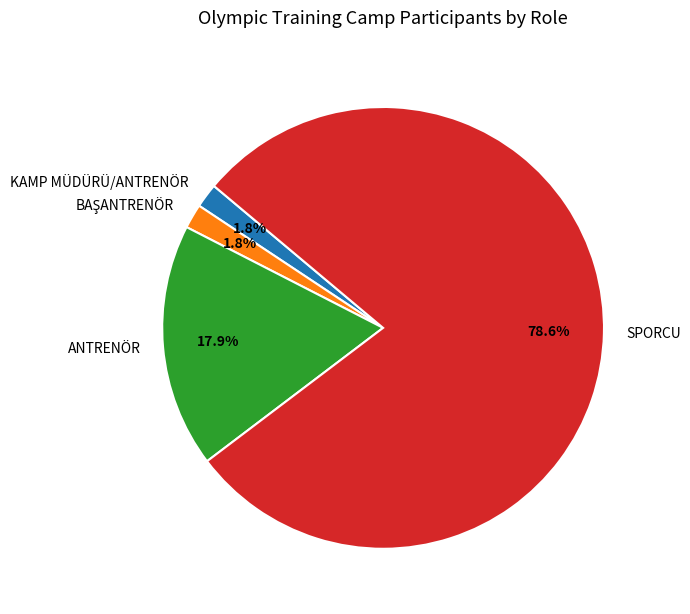

Is it true that SPORCU is 92% of the pie?

False